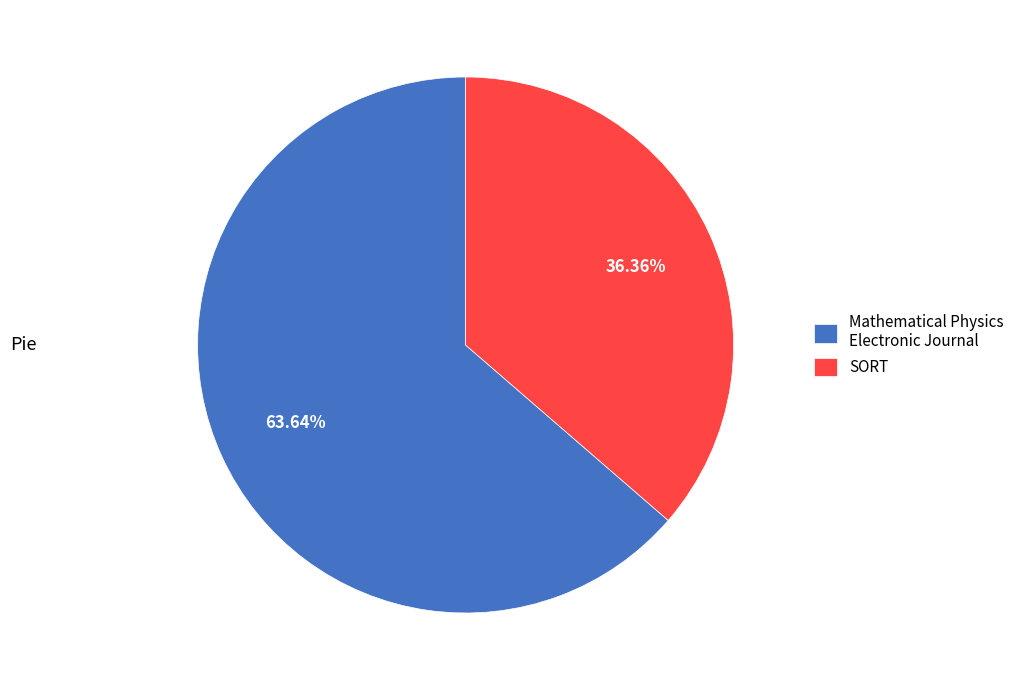

True or false: Mathematical Physics Electronic Journal accounts for 71% of the total.

False